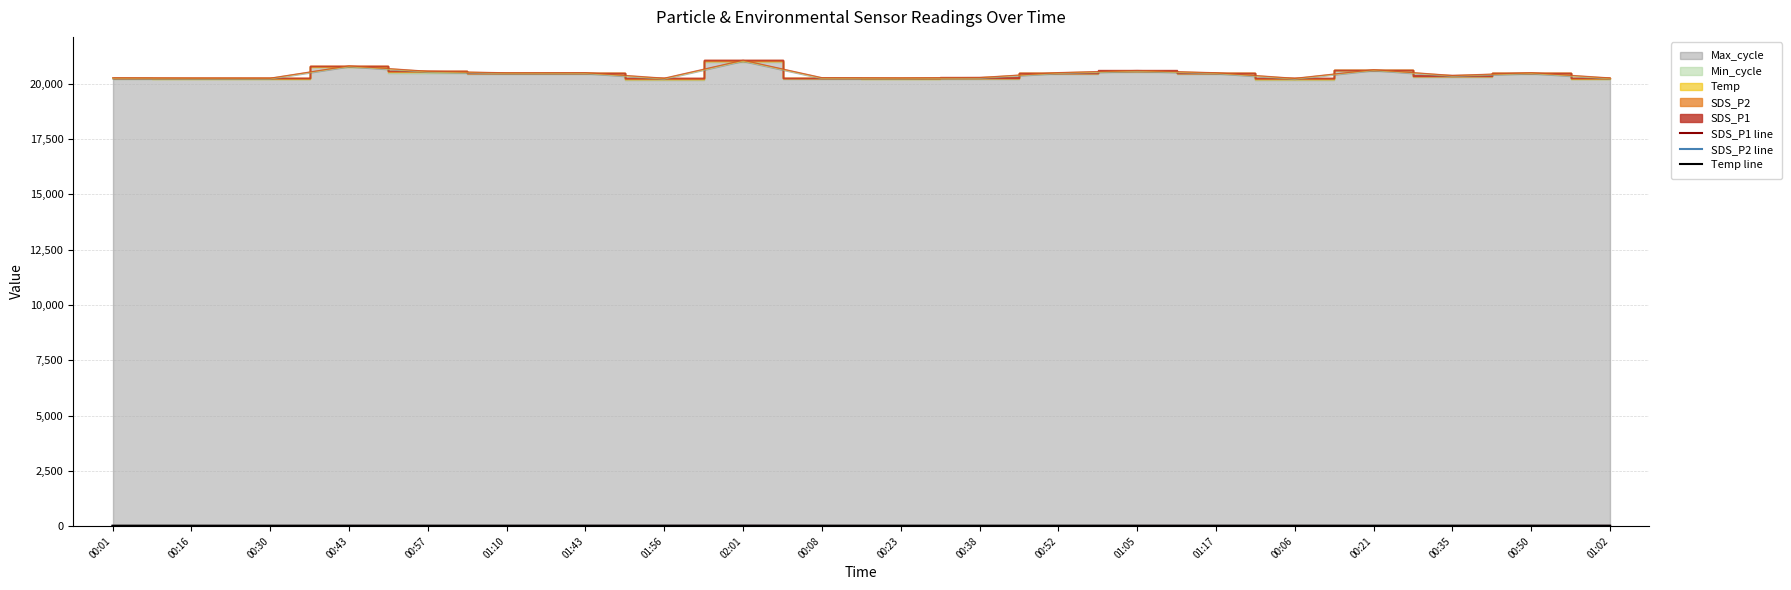

Rank the categories by SDS_P1 line value from highest to lowest.

02:01, 00:50, 01:56, 01:02, 01:43, 00:43, 01:05, 00:06, 01:17, 00:08, 01:10, 00:57, 00:52, 00:01, 00:16, 00:35, 00:21, 00:30, 00:23, 00:38